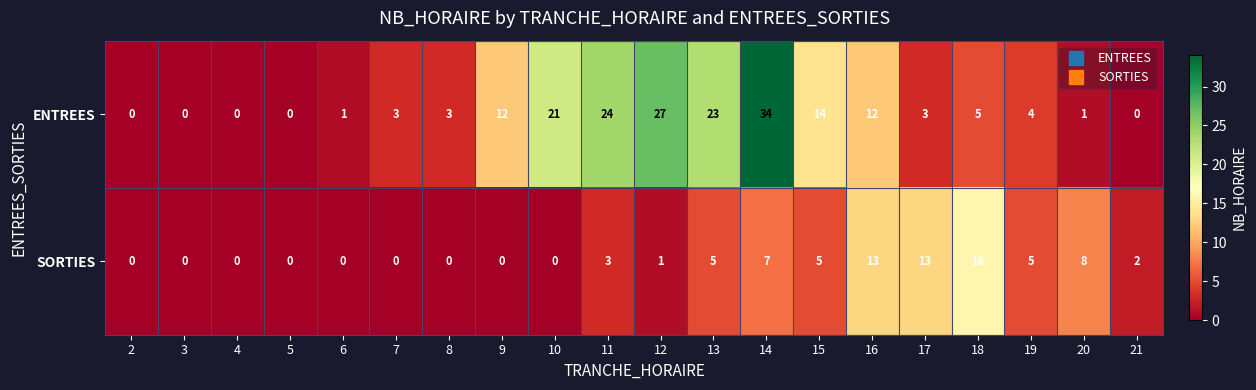

What is the spread (max minus min) of values at 14?

27